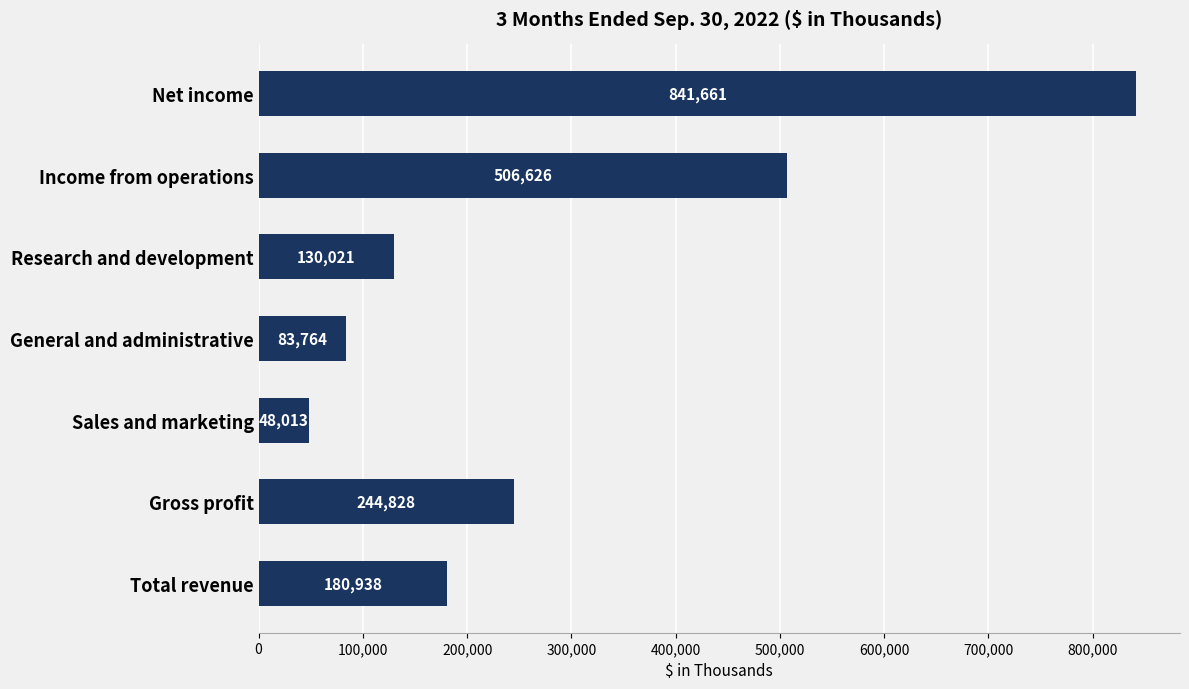

How many bars are there in total?

7